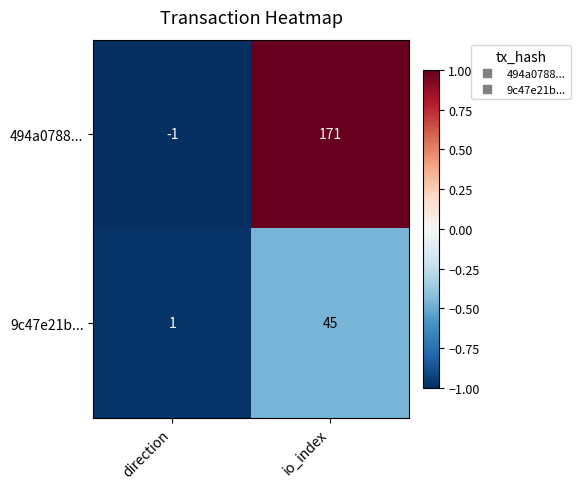

Reading left to right, extract all data points from this chart.

494a0788...: direction=-1	io_index=171
9c47e21b...: direction=1	io_index=45